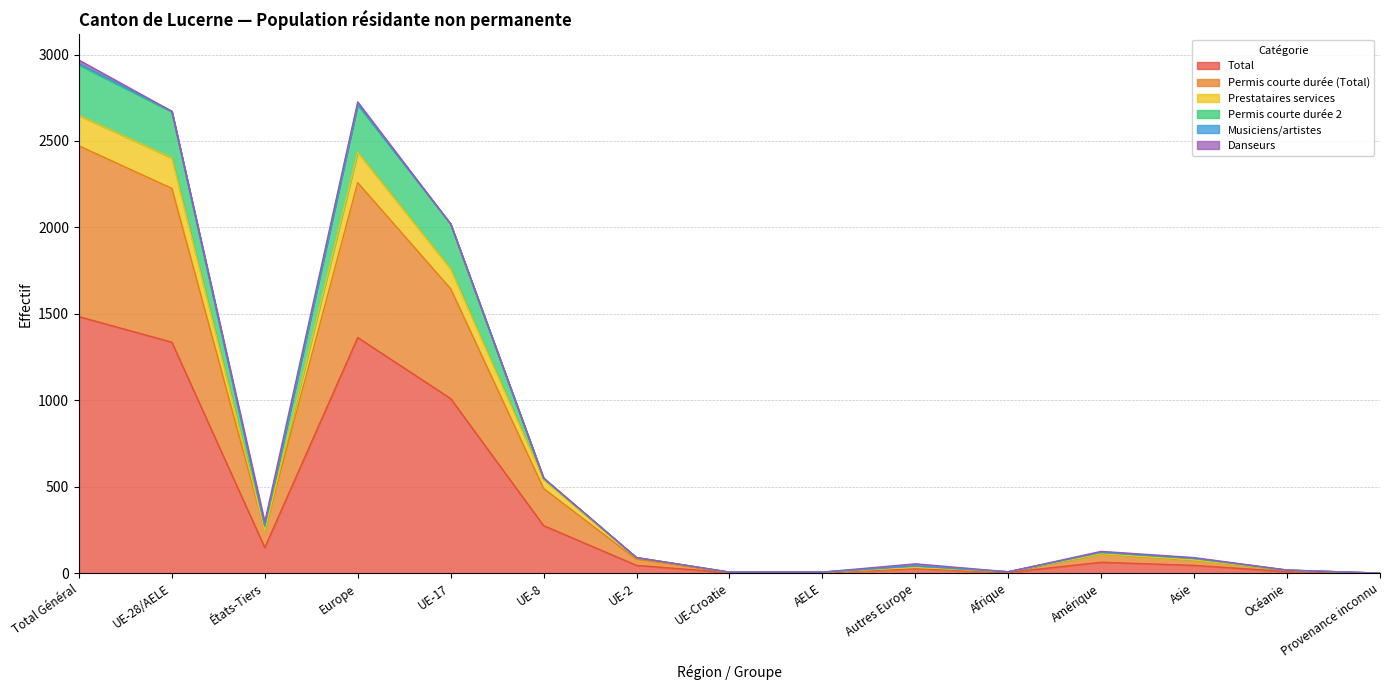

True or false: Total and Permis courte durée (Total) intersect in this chart.

False